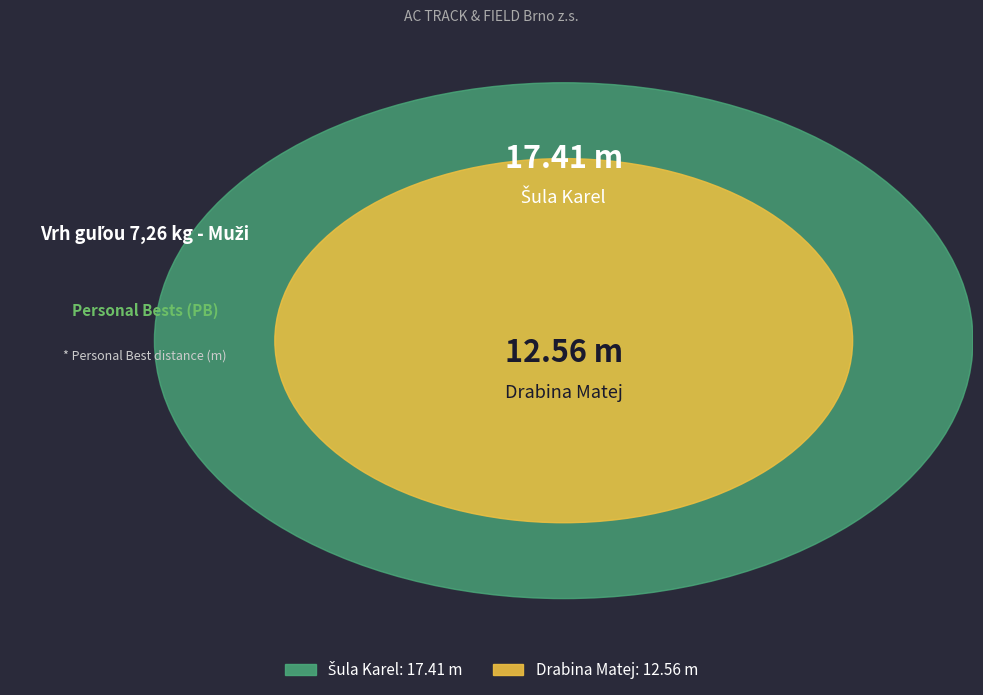

What is the change in value from Šula Karel to Drabina Matej?

-4.8